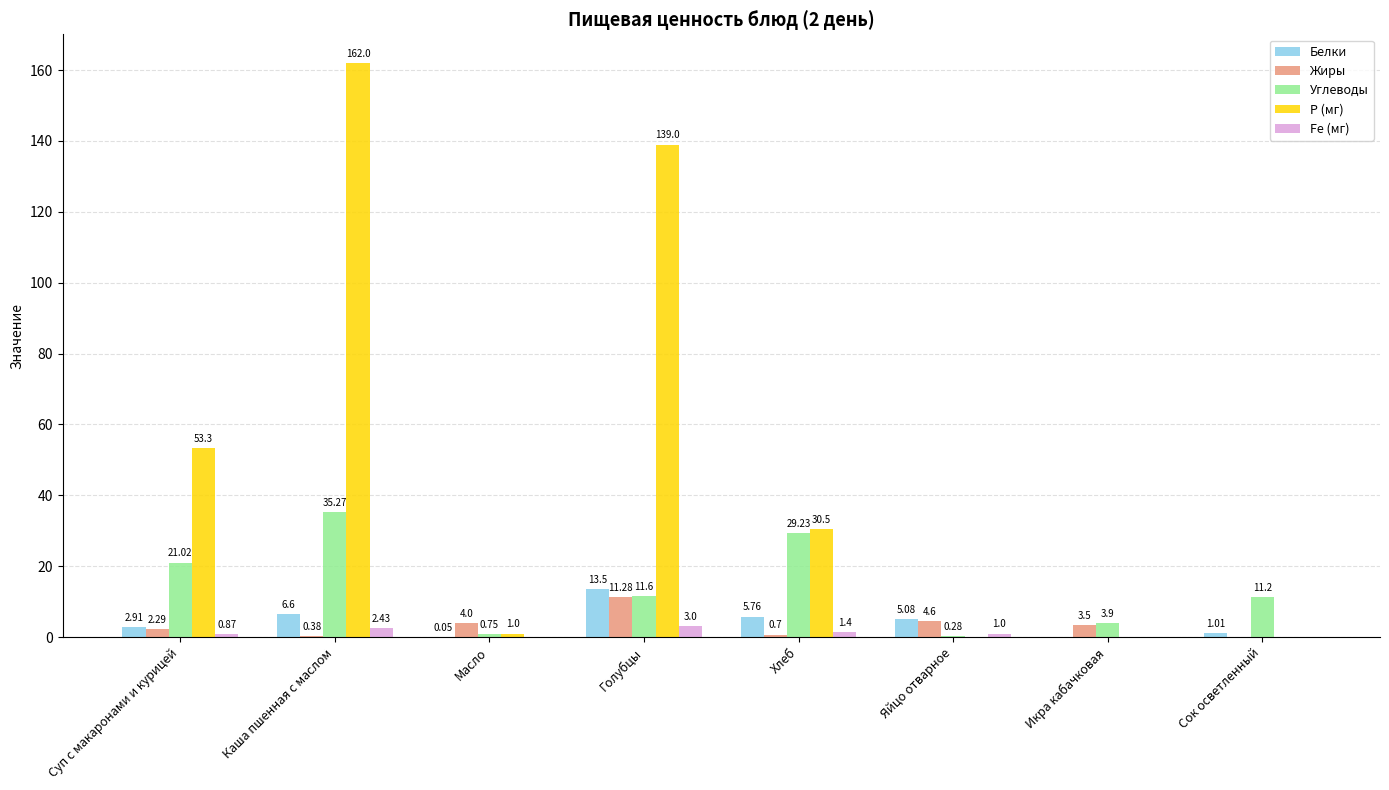

How many data points in Р (мг) are above 30?

4